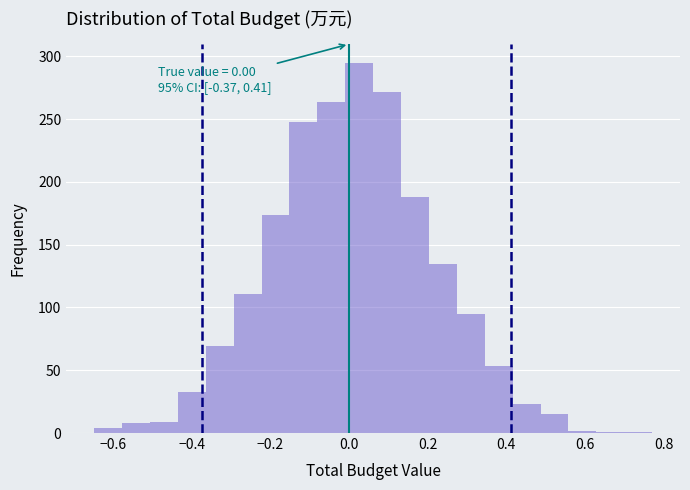

Read against the x-axis, roughly where is the centre of the tallest bar?

0.02